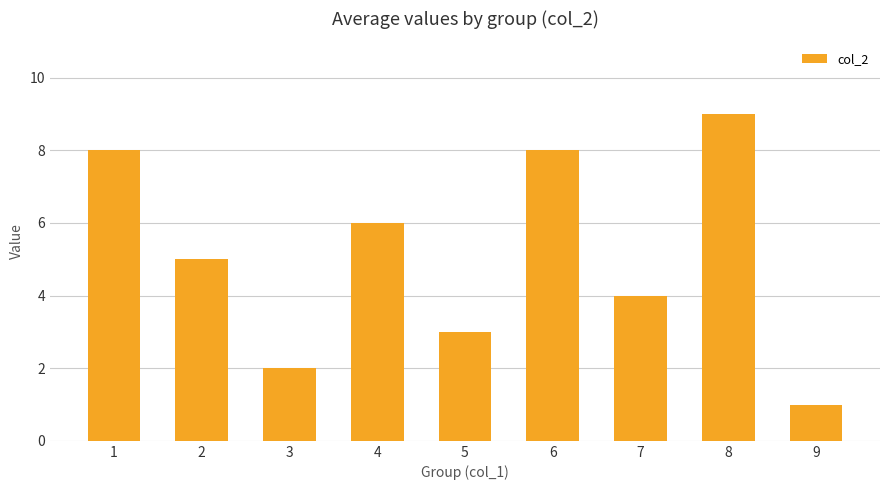

At which category does the chart reach its minimum across all series?

9